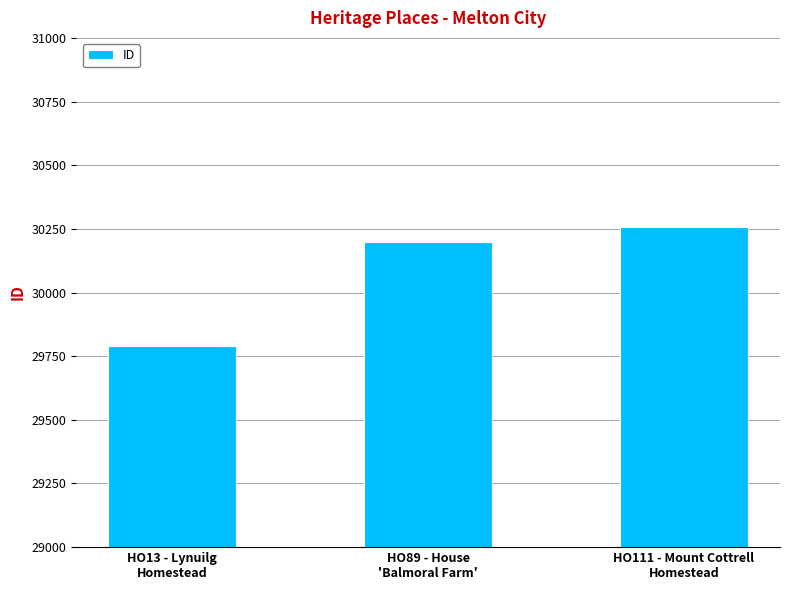

Does the chart contain stacked bars?

No